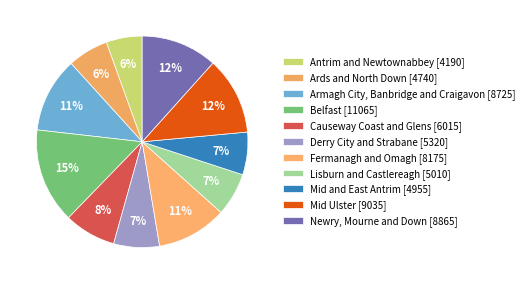

What percentage is the Antrim and Newtownabbey slice, to the nearest percent?

6%